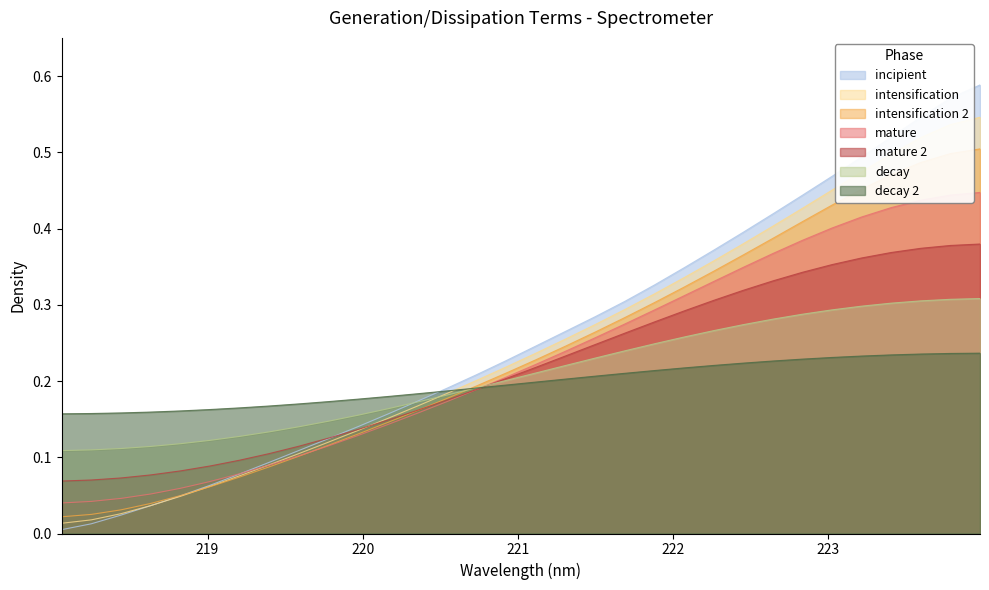

List the series in order of their peak value, highest first.

incipient, intensification, intensification 2, mature, mature 2, decay, decay 2